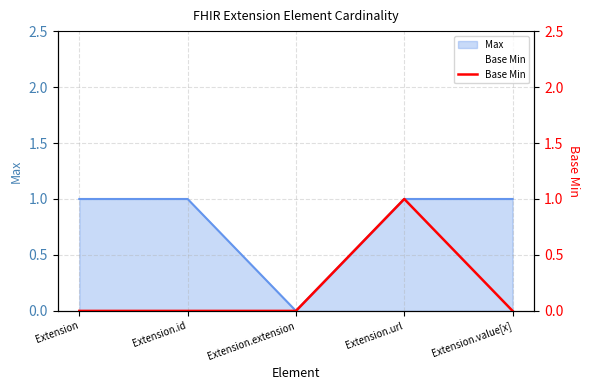

What is the value of the 4th point from the left?

1